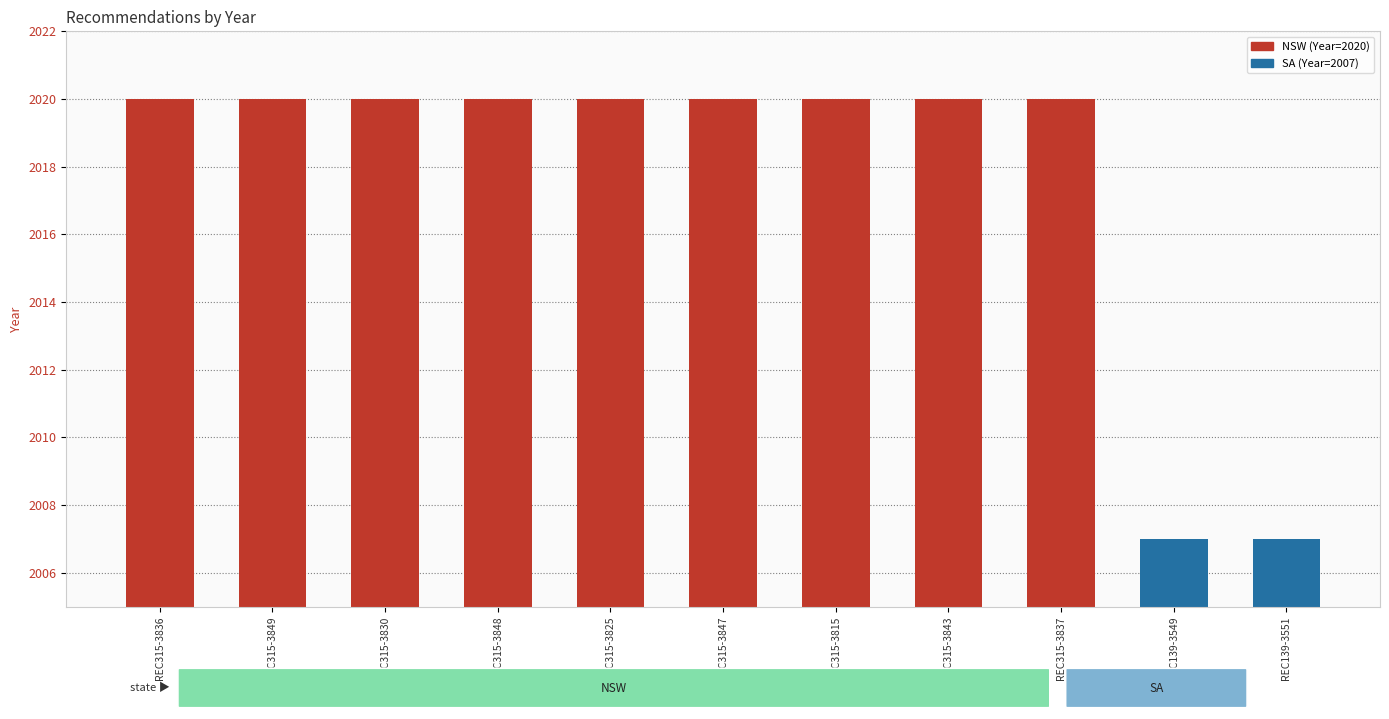

Between REC139-3551 and REC315-3825, which is larger?

REC315-3825